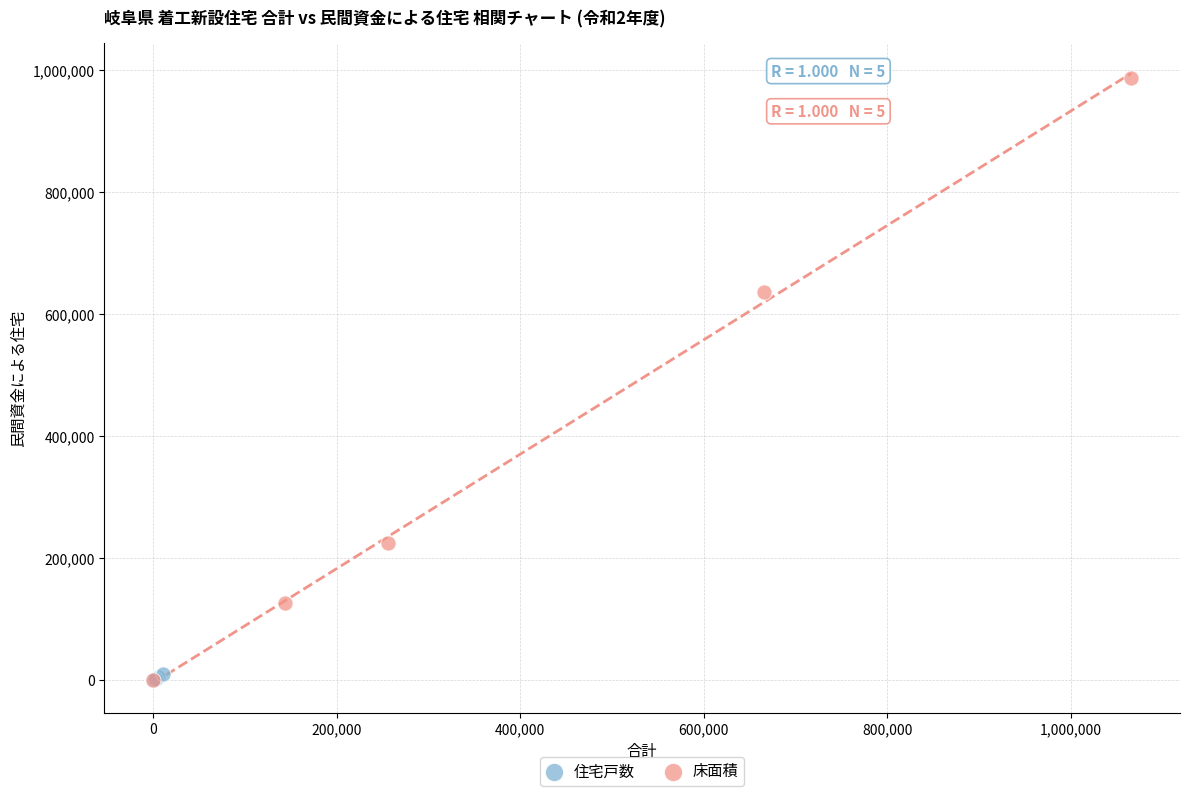

Which series has the largest Y range (max minus min)?

床面積